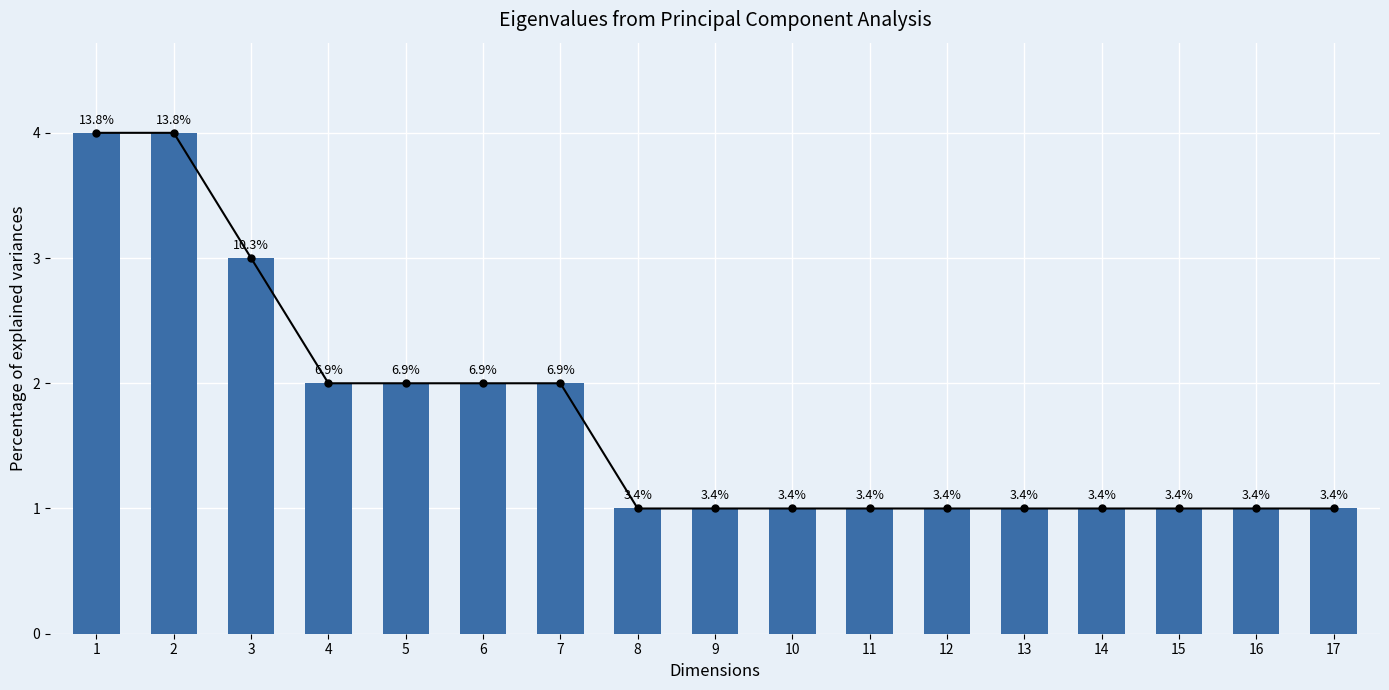

What is the average value?

2